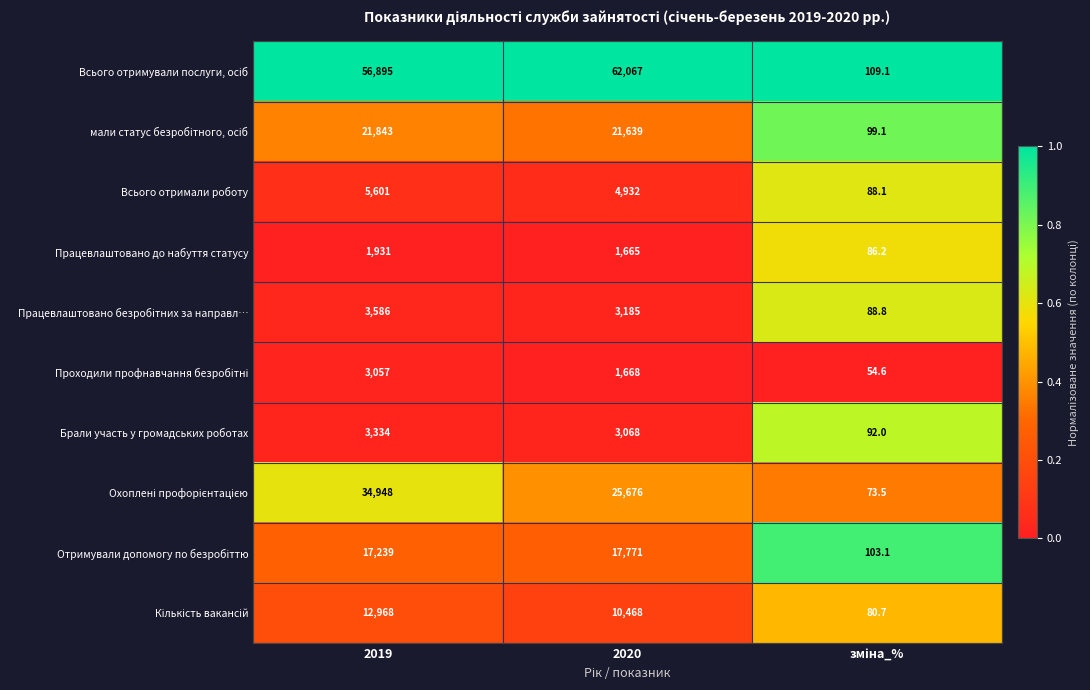

What is the difference between the highest and lowest values at 2020?

60402.0